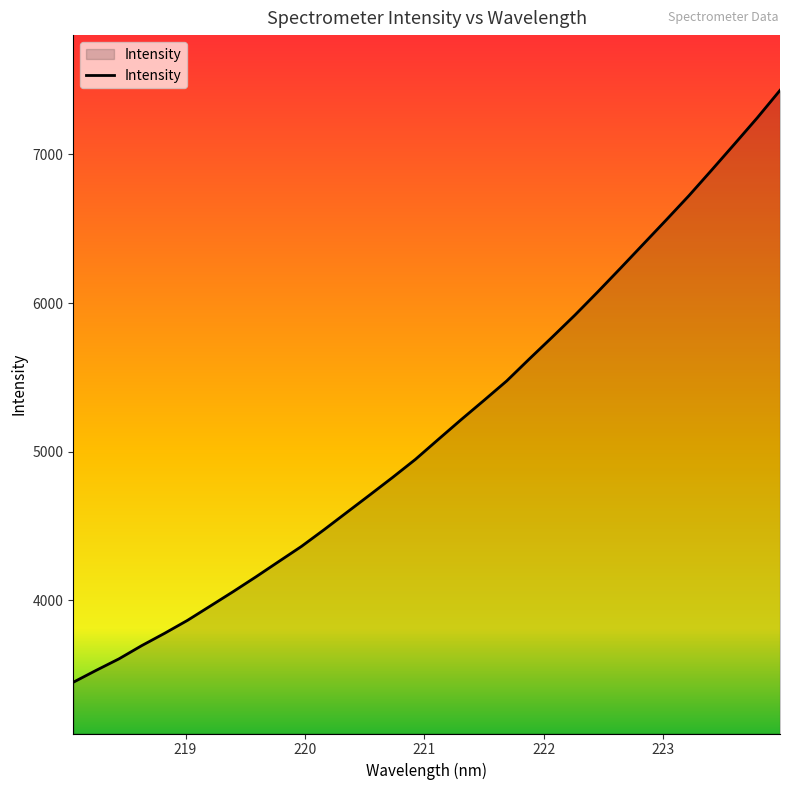

Does the chart have visible grid lines?

No